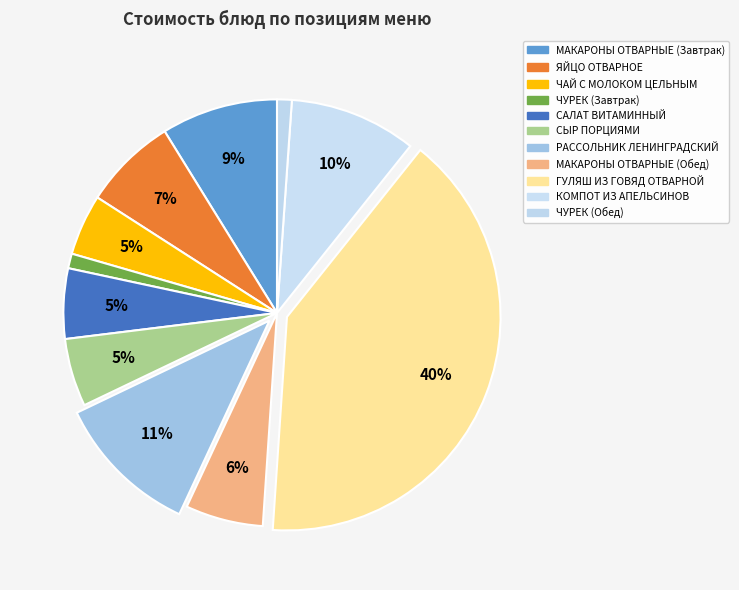

How many slices are in this pie chart?

11